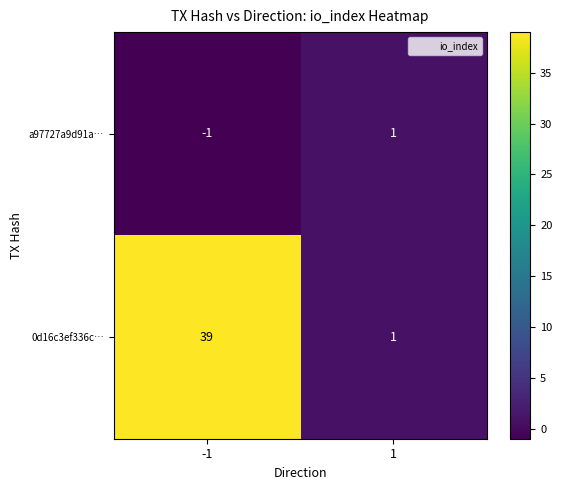

What is the sum of all 0d16c3ef336c… values?

40